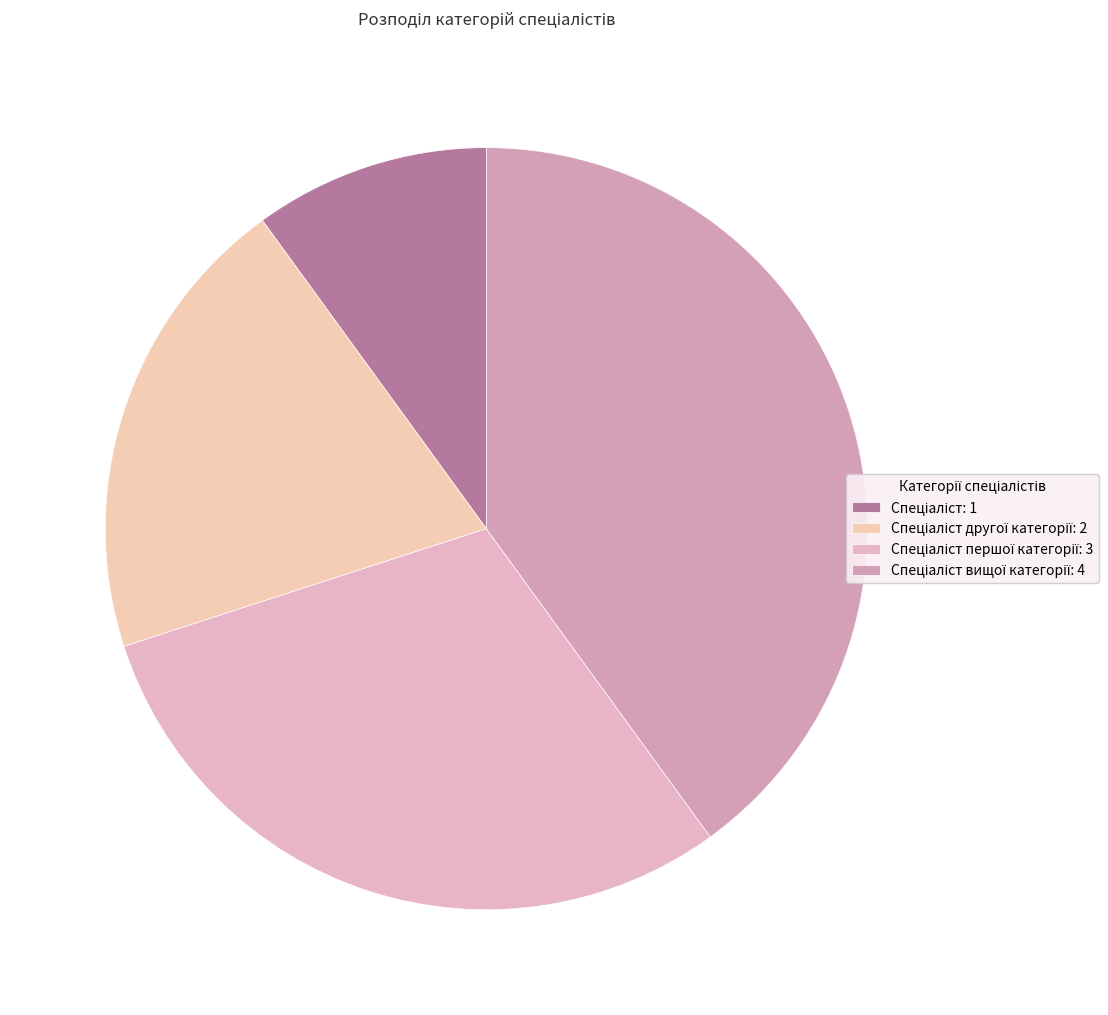

How many slices are in this pie chart?

4